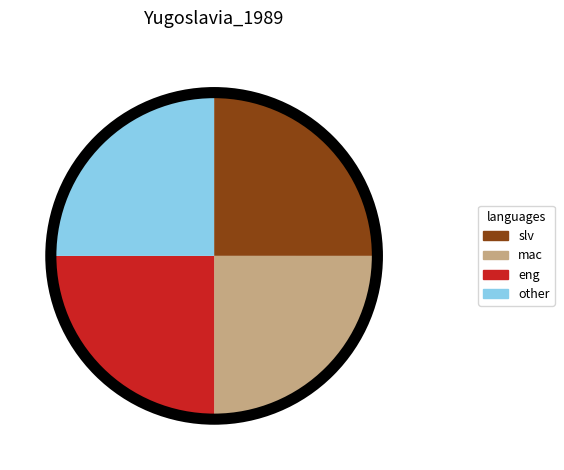

Is there any slice that represents more than half of the pie?

No